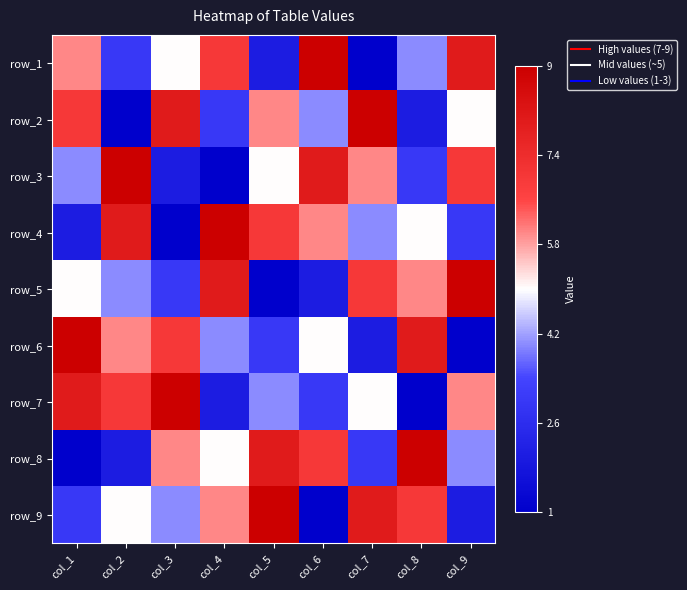

At how many categories does at least one series exceed 0?

9